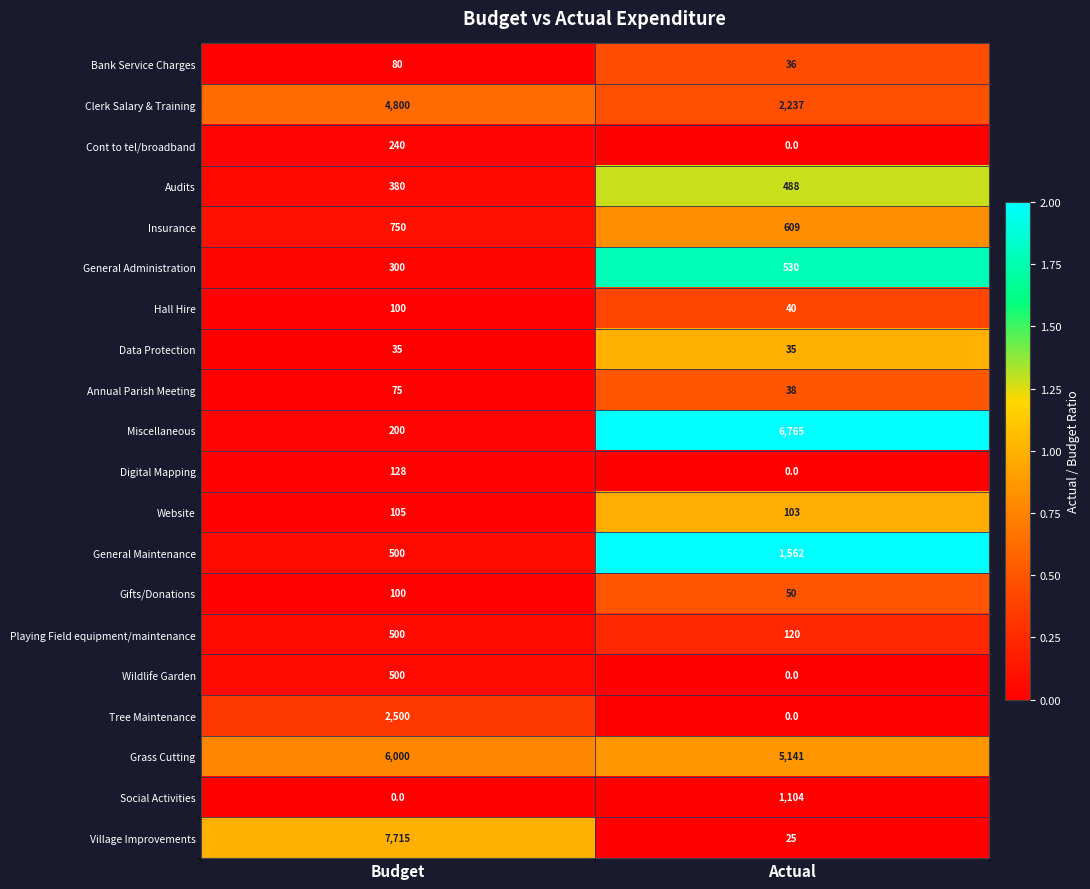

What is the difference between the highest and lowest values at Budget?

7715